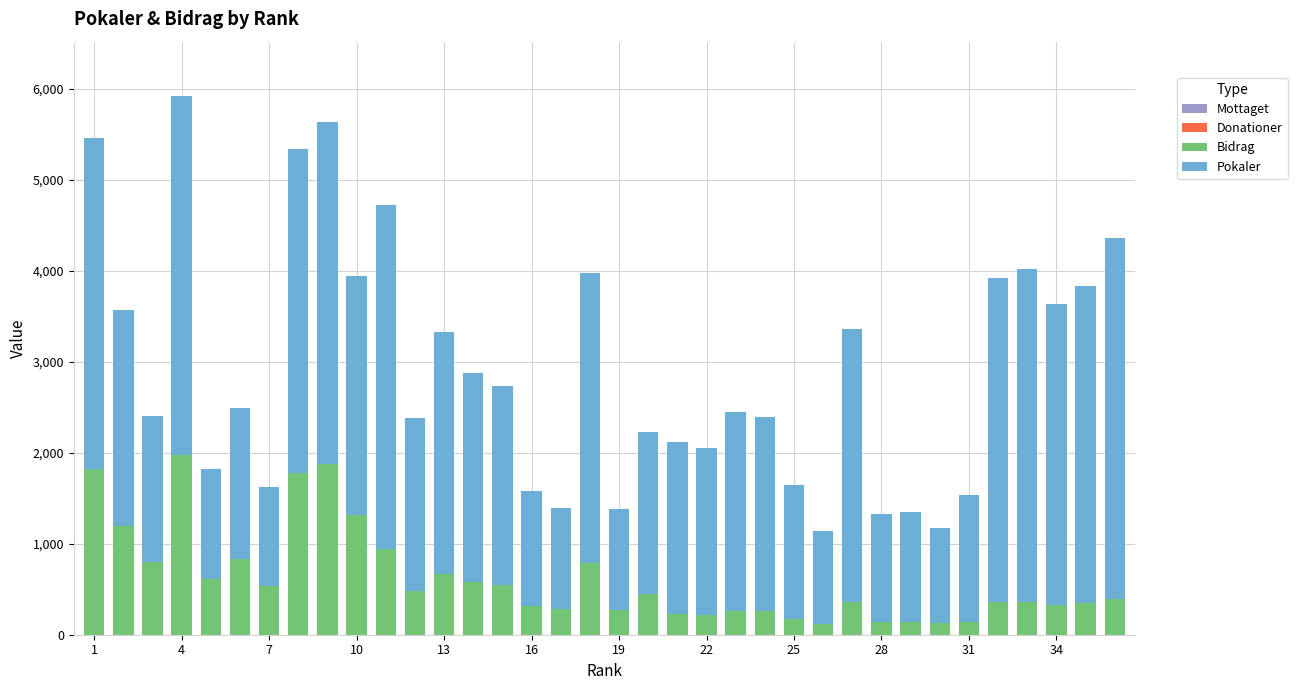

Does the chart contain any negative values?

No